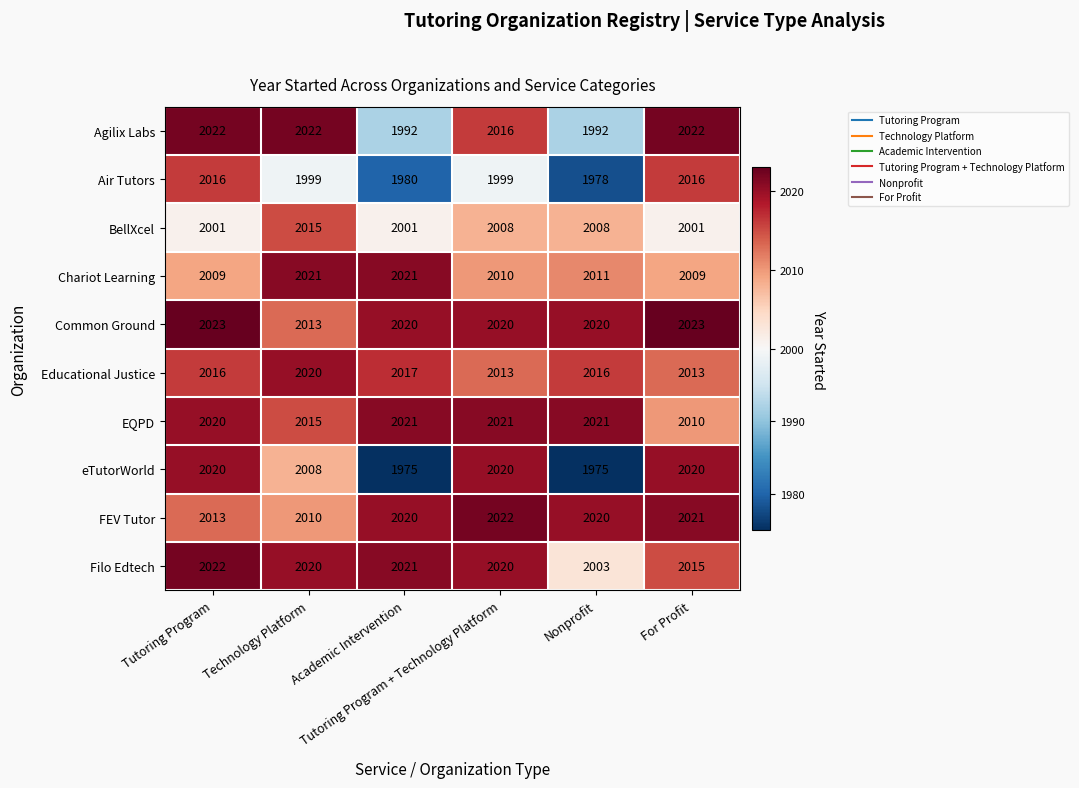

At how many categories does at least one series exceed 2020?

6